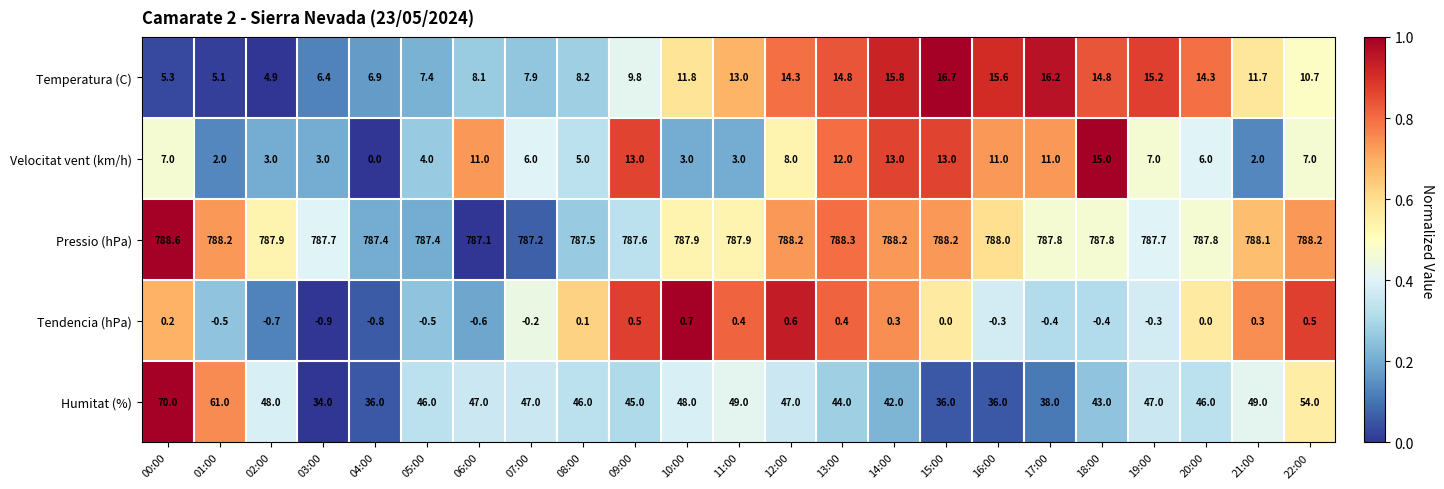

What is the maximum value shown in the chart?

788.6